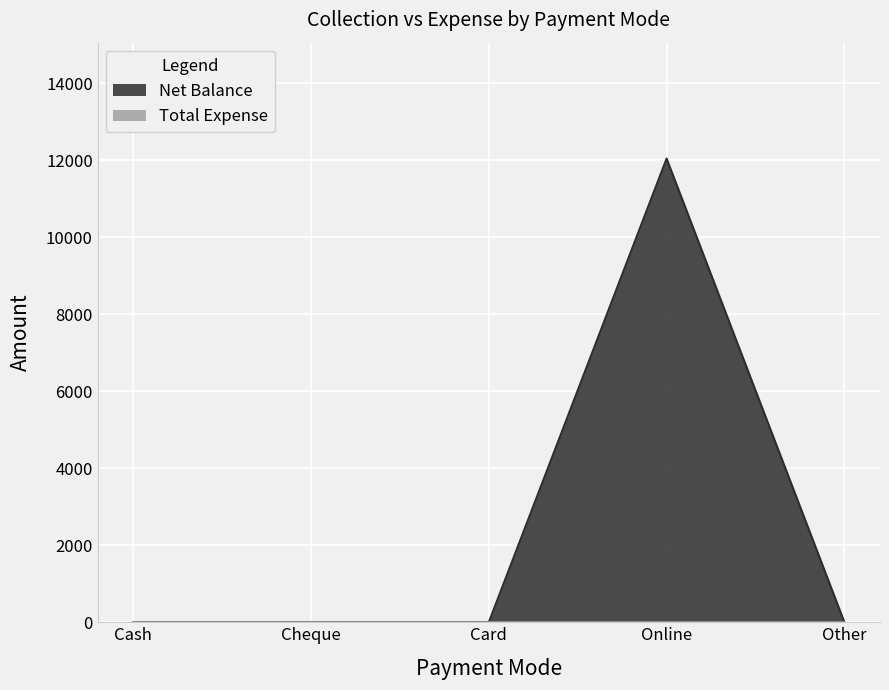

Rank the categories by value from lowest to highest.

Cash, Cheque, Card, Other, Online